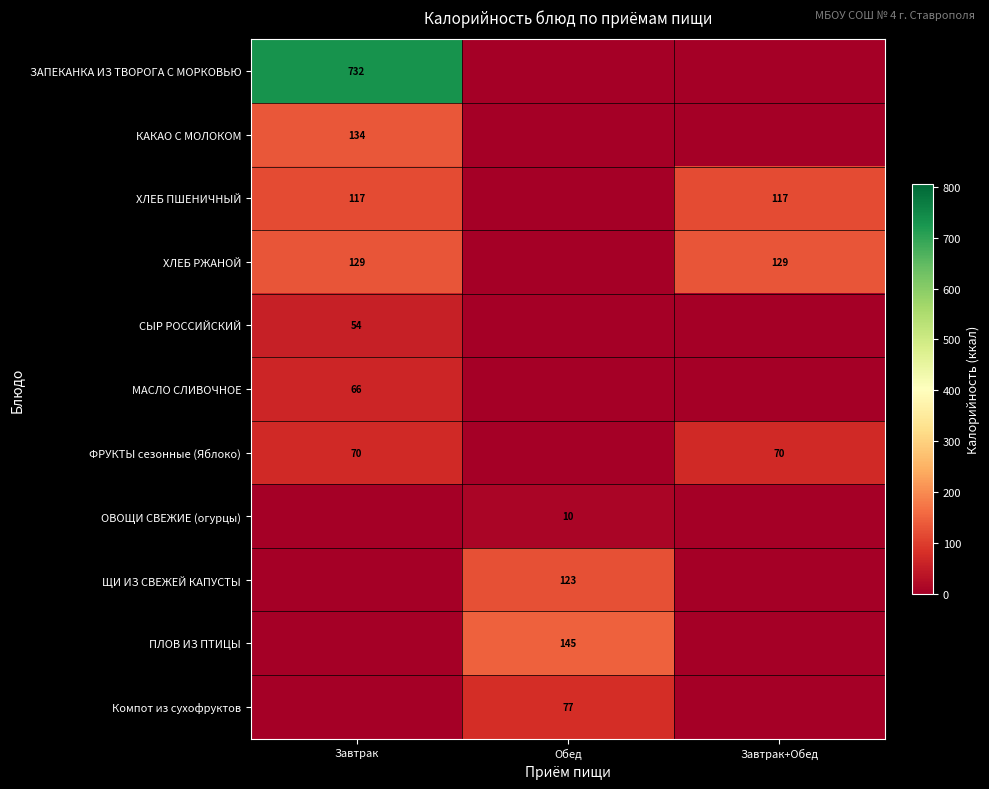

The value of ФРУКТЫ сезонные (Яблоко) at Завтрак is 70. True or false?

True